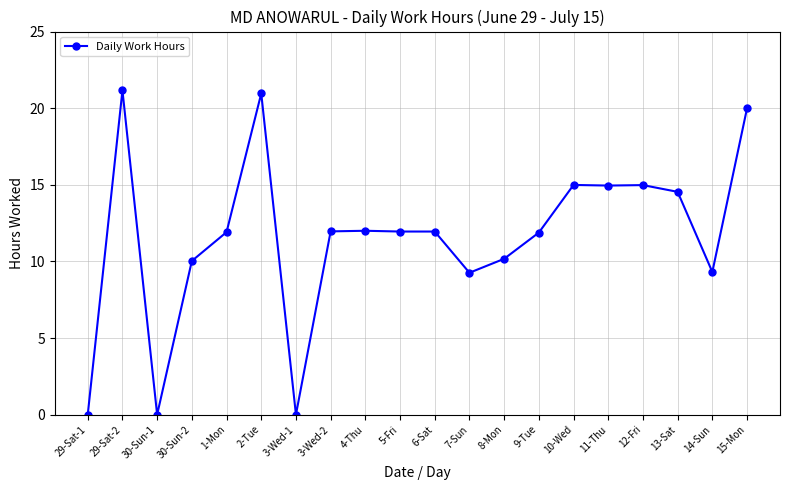

At which label does the data first exceed 11?

29-Sat-2